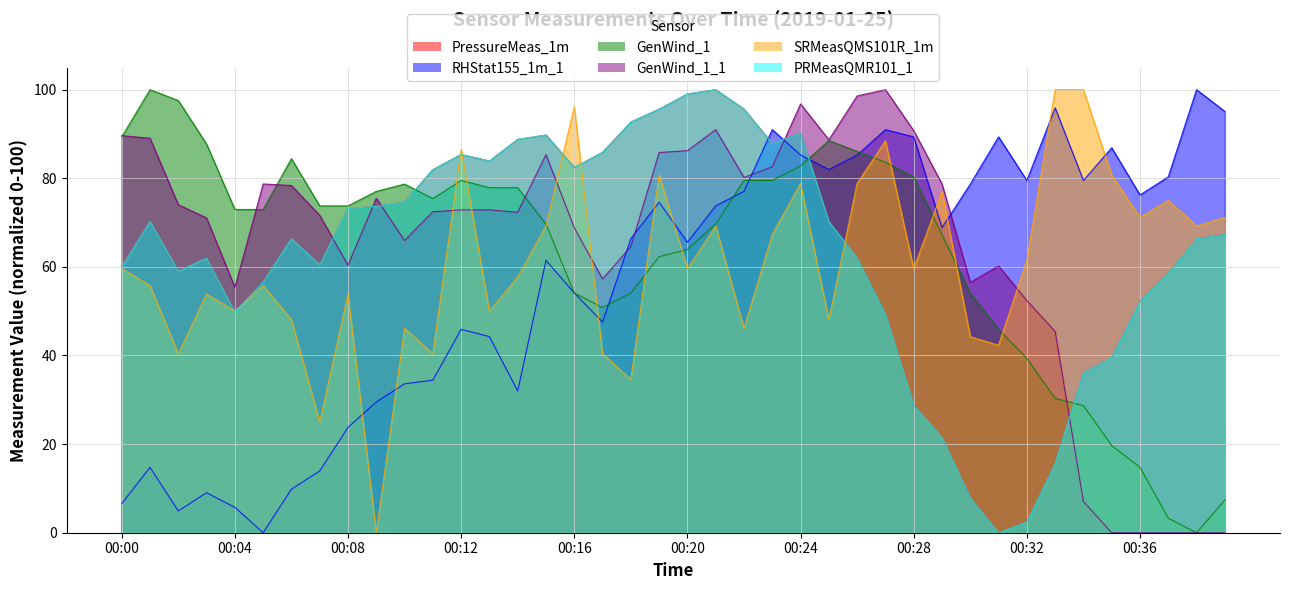

What is the value of the SRMeasQMS101R_1m point at the 16th from the left?

69.2